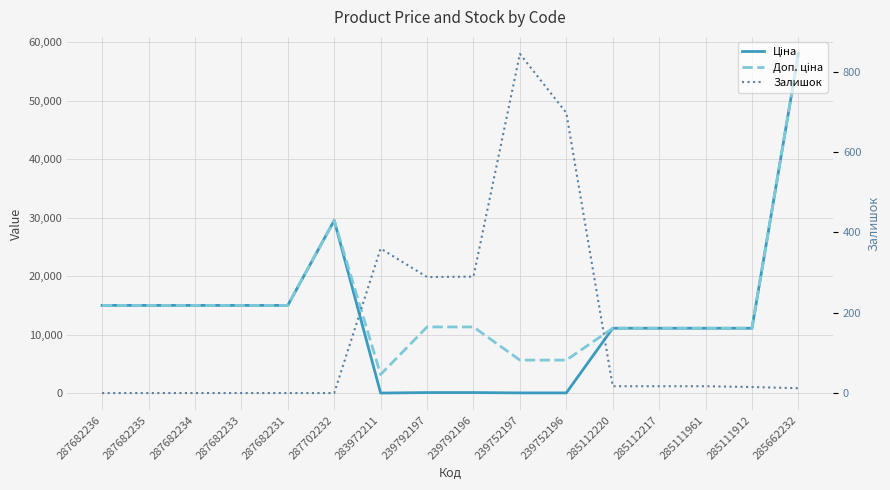

Reading left to right, list all the values displayed in this chart.

Ціна: 15019.2	15019.2	15019.2	15019.2	15019.2	29548.9	32.0	113.3	113.3	56.7	56.7	11113.6	11113.6	11113.6	11113.6	58037.0
Доп. ціна: 15019.2	15019.2	15019.2	15019.2	15019.2	29548.9	3205.0	11334.0	11334.0	5667.0	5667.0	11113.6	11113.6	11113.6	11113.6	58037.0
Залишок: 0.0	0.0	0.0	0.0	0.0	0.0	360.0	289.0	290.0	845.0	698.0	17.0	17.0	17.0	15.0	12.0